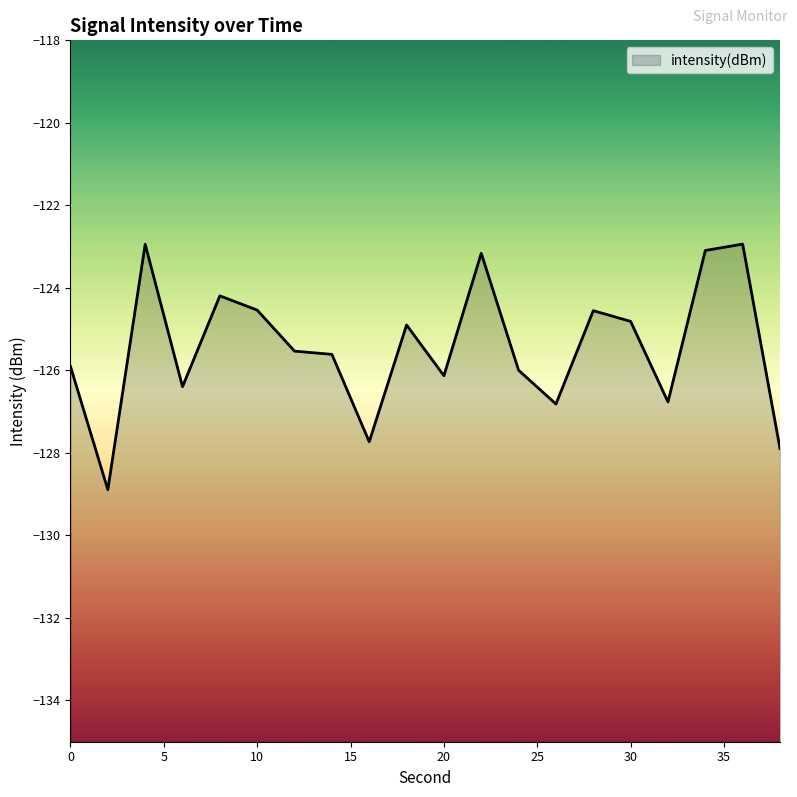

Rank the categories by value from highest to lowest.

36, 4, 34, 22, 8, 10, 28, 30, 18, 12, 14, 0, 24, 20, 6, 32, 26, 16, 38, 2